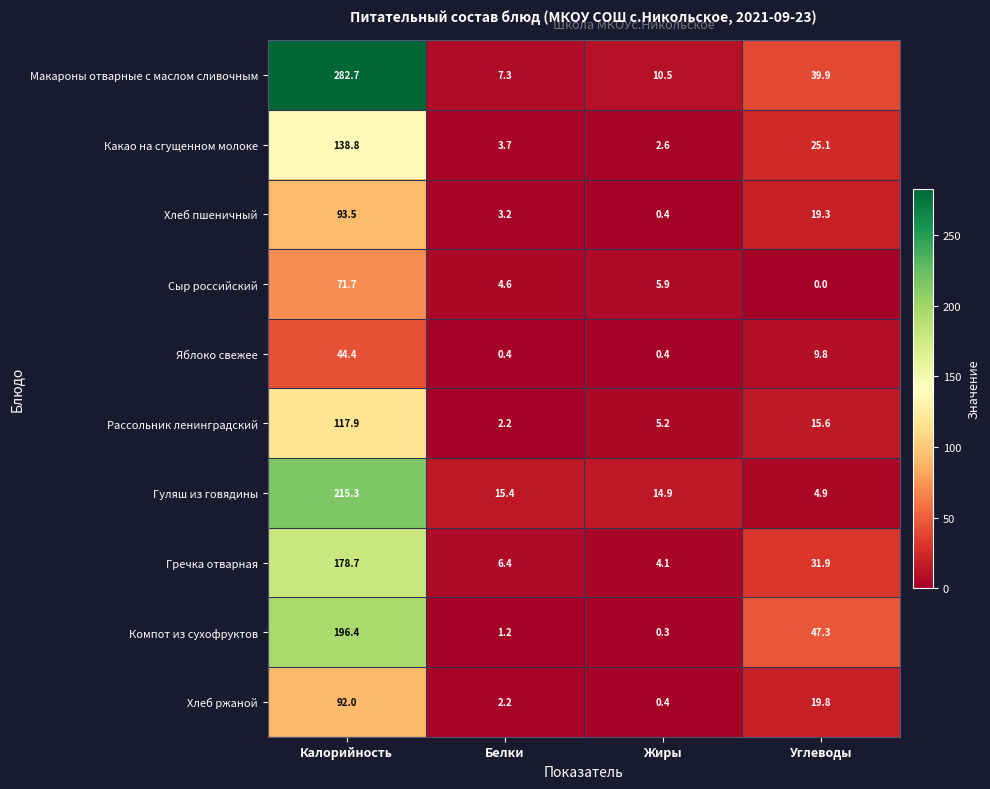

Rank the series at Углеводы from highest to lowest value.

Компот из сухофруктов, Макароны отварные с маслом сливочным, Гречка отварная, Какао на сгущенном молоке, Хлеб ржаной, Хлеб пшеничный, Рассольник ленинградский, Яблоко свежее, Гуляш из говядины, Сыр российский